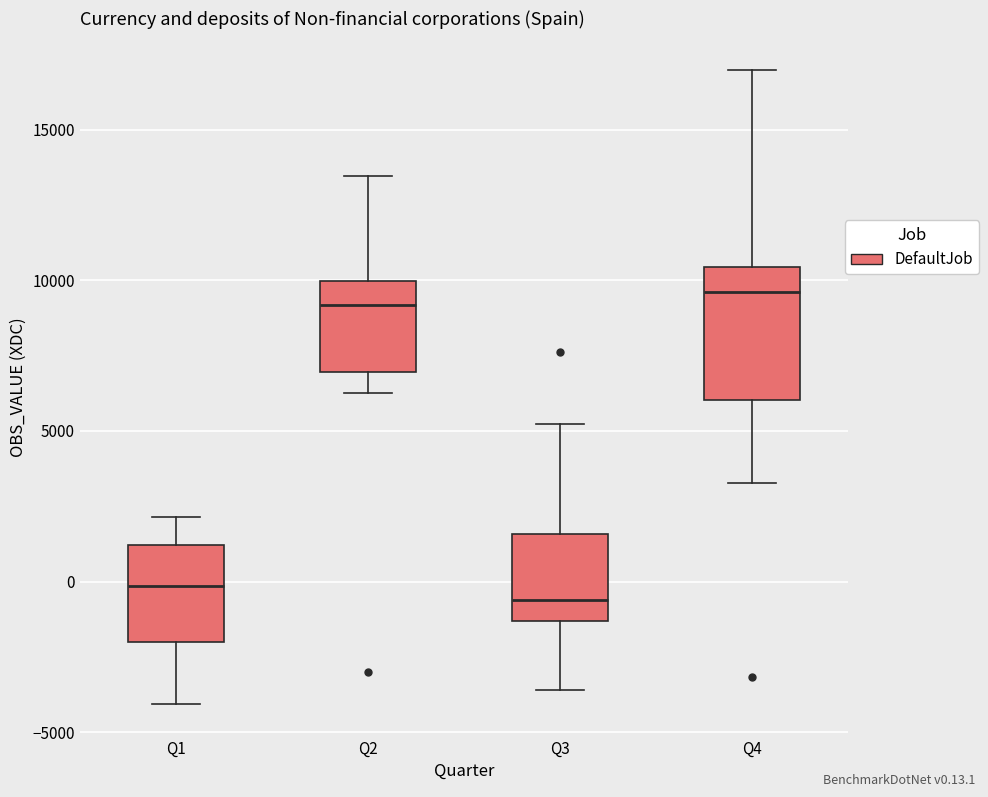

Comparing the boxes themselves (not the whiskers), which one is the tallest?

Q4